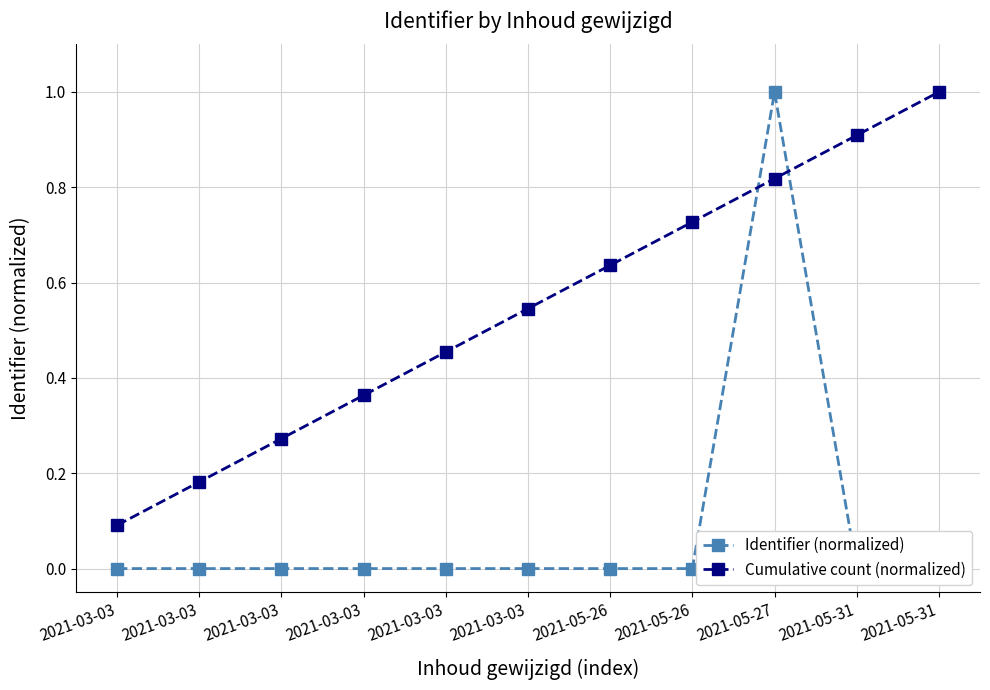

True or false: Identifier (normalized) and Cumulative count (normalized) intersect in this chart.

True